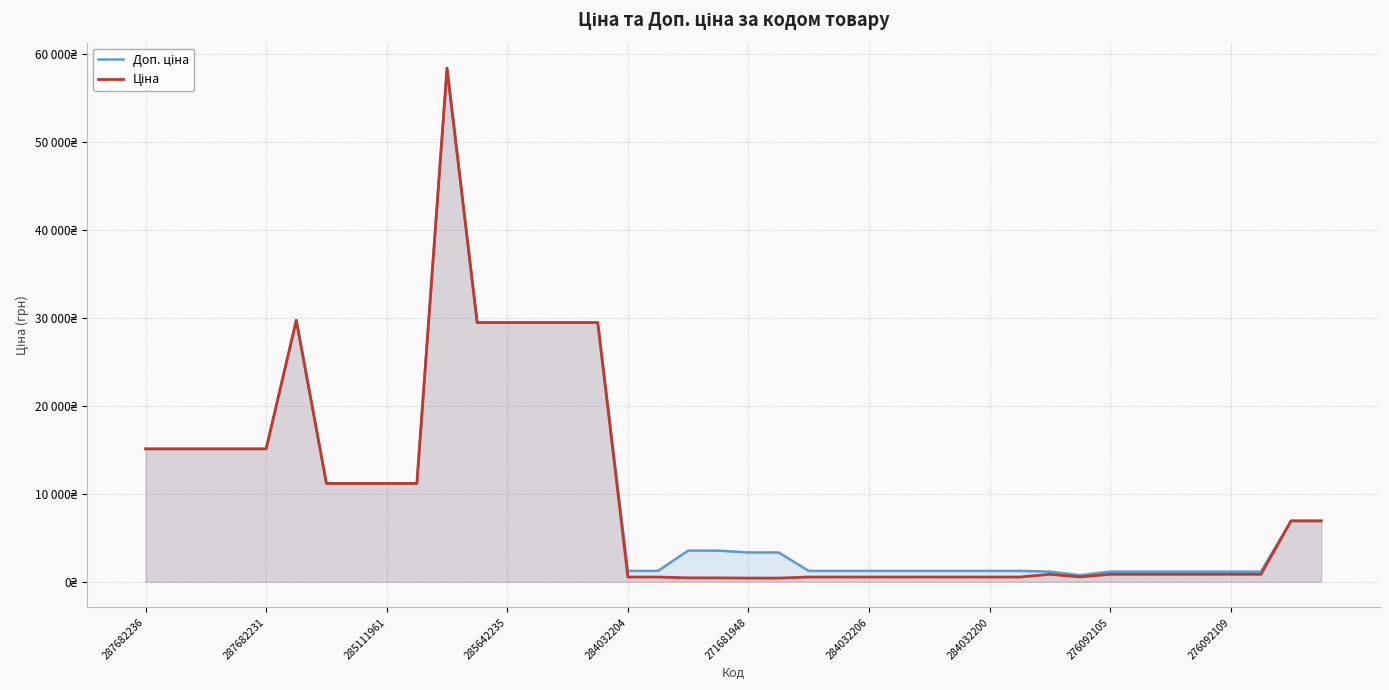

Which series changed the most between 287682236 and 271681948?

Ціна